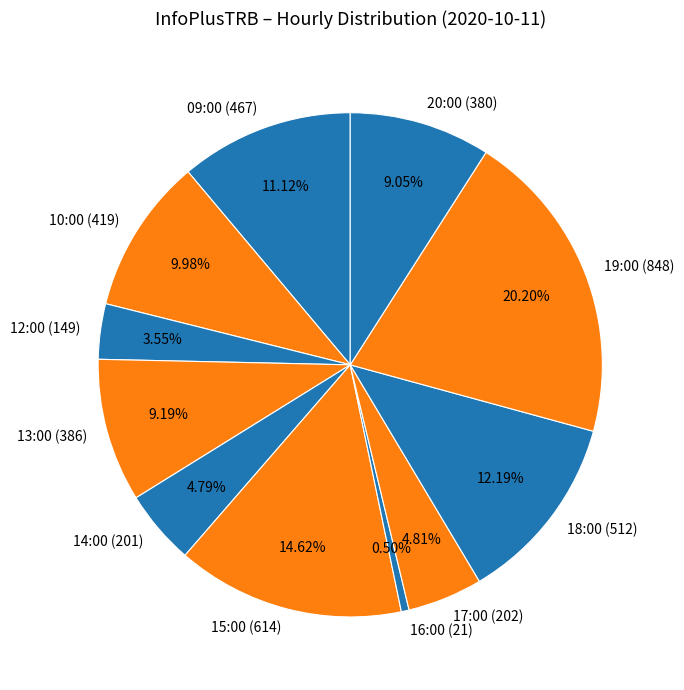

To the nearest percent, what is the average slice percentage?

9%